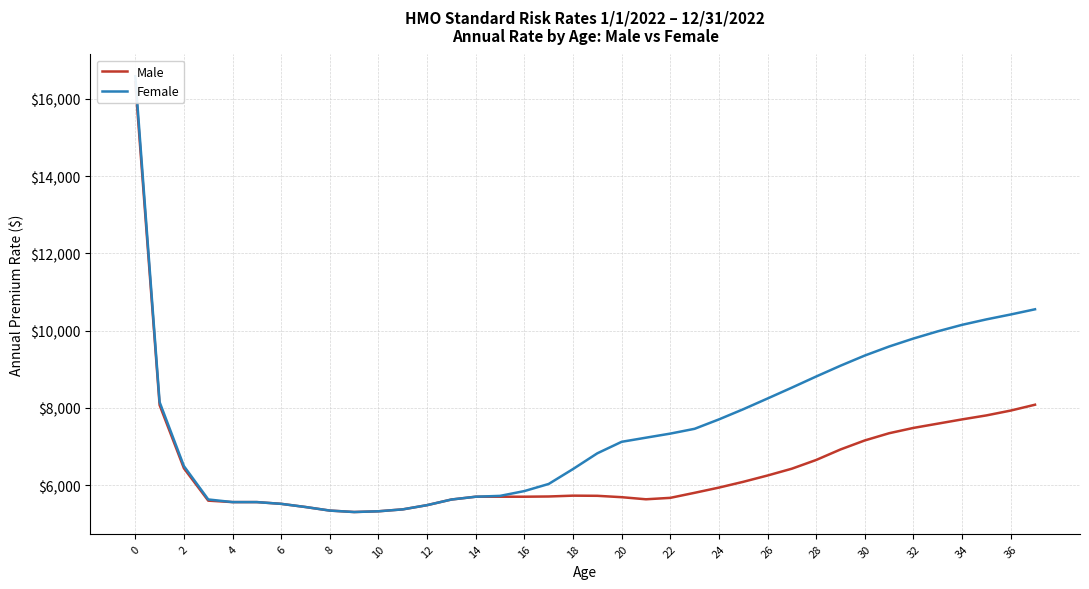

List the series in order of their peak value, lowest first.

Male, Female